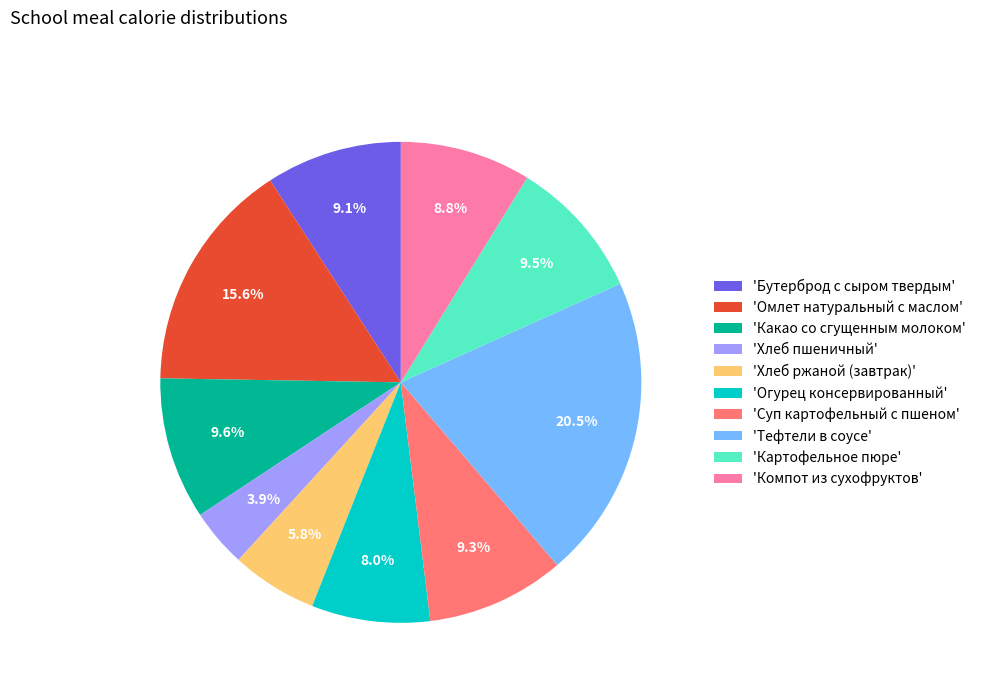

Is 'Огурец консервированный' the majority of the pie?

No